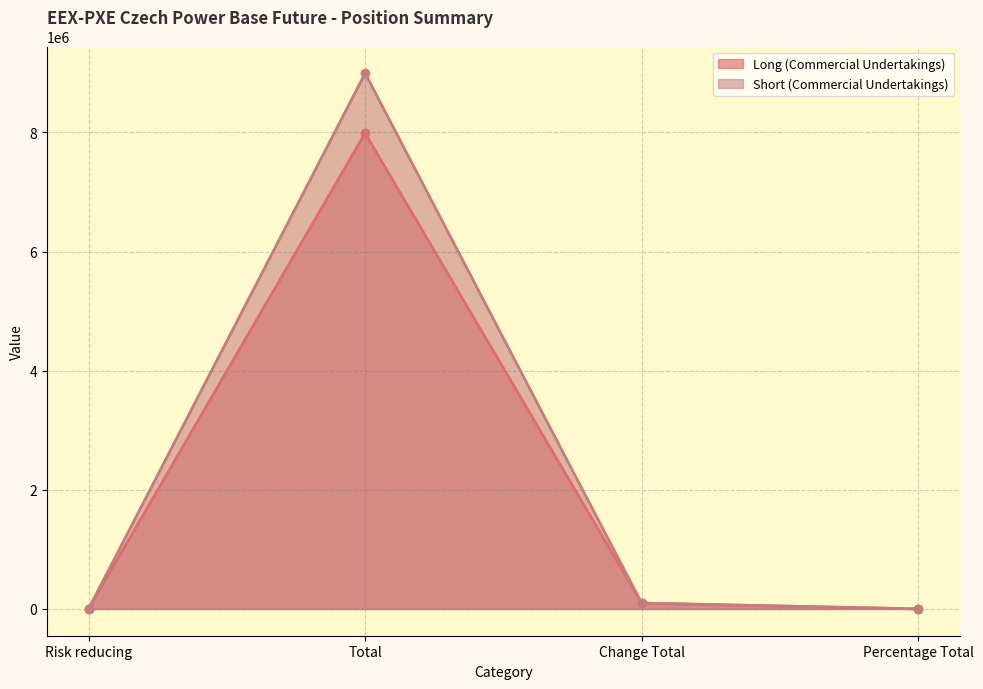

What is the highest value of the Short (Commercial Undertakings) series?

8991575.0